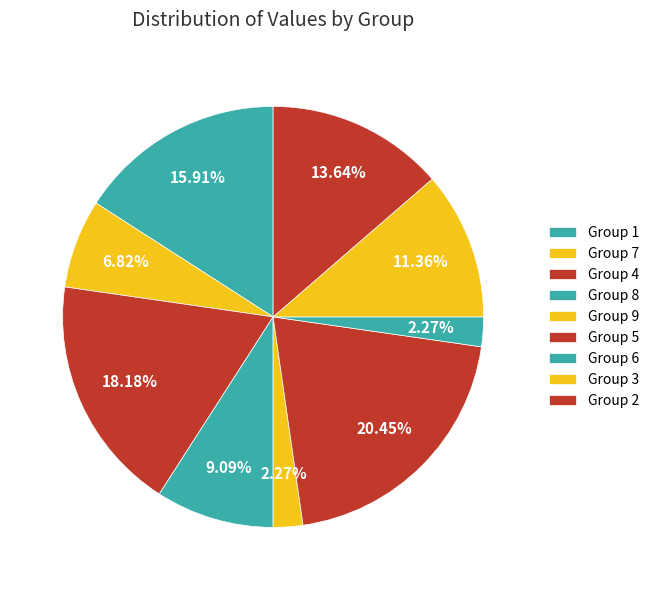

Count the number of slices in the pie.

9